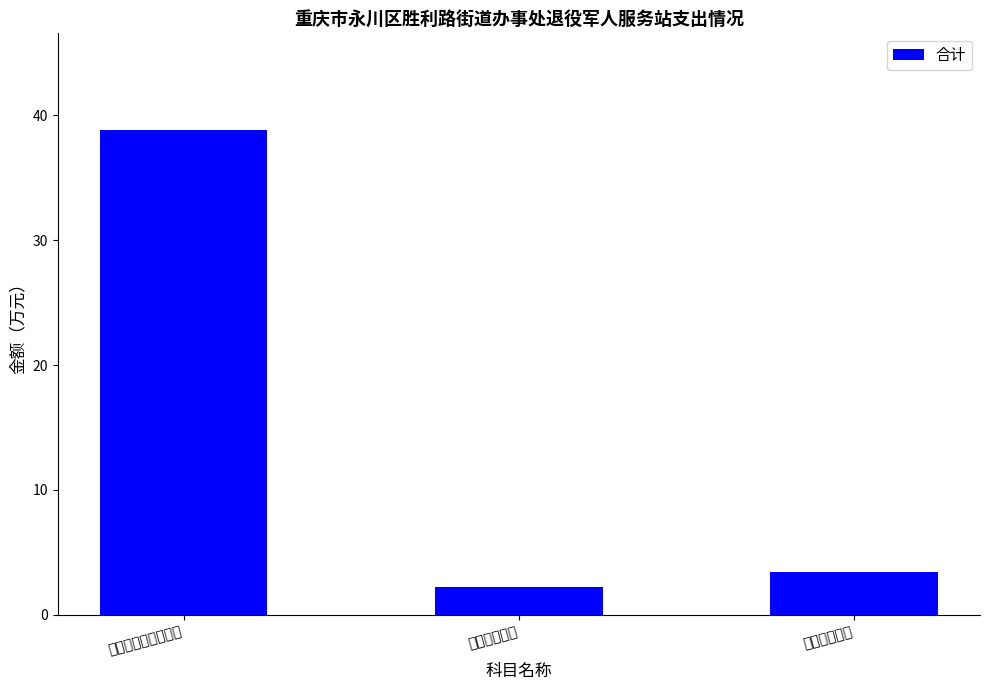

What is the difference between the maximum and minimum values?

36.6